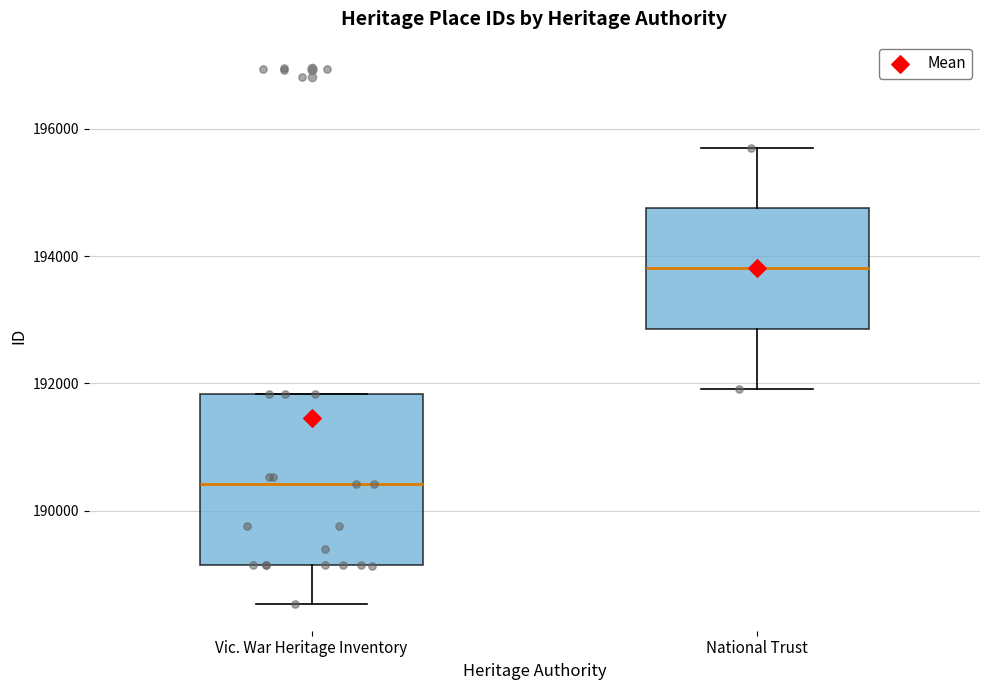

Which box is the tallest, from its lower edge to its upper edge?

Vic. War Heritage Inventory